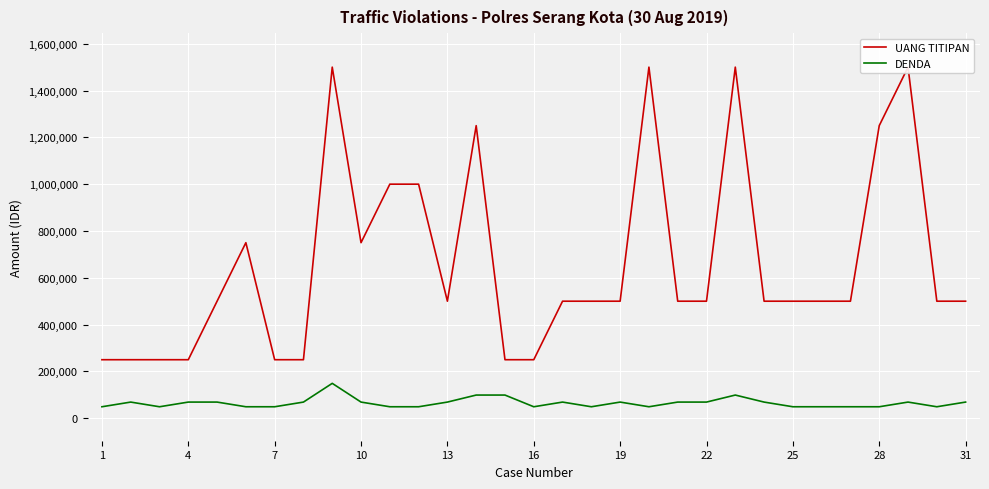

True or false: DENDA has more than 1 interior local peaks.

True